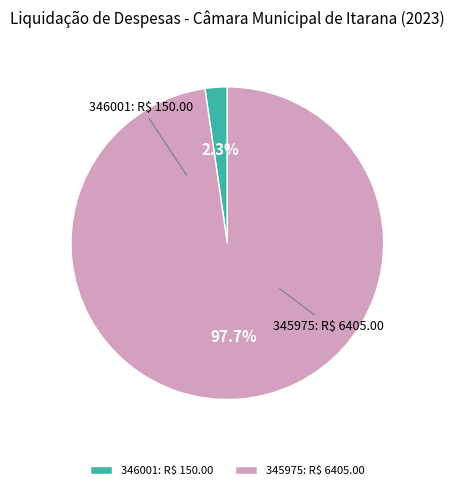

How many slices are in this pie chart?

2